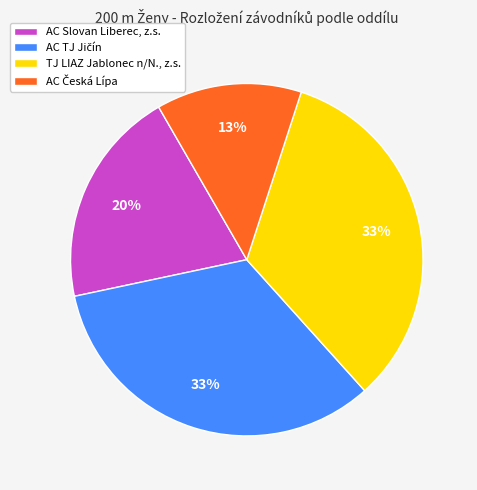

True or false: AC Slovan Liberec, z.s. accounts for 20% of the total.

True